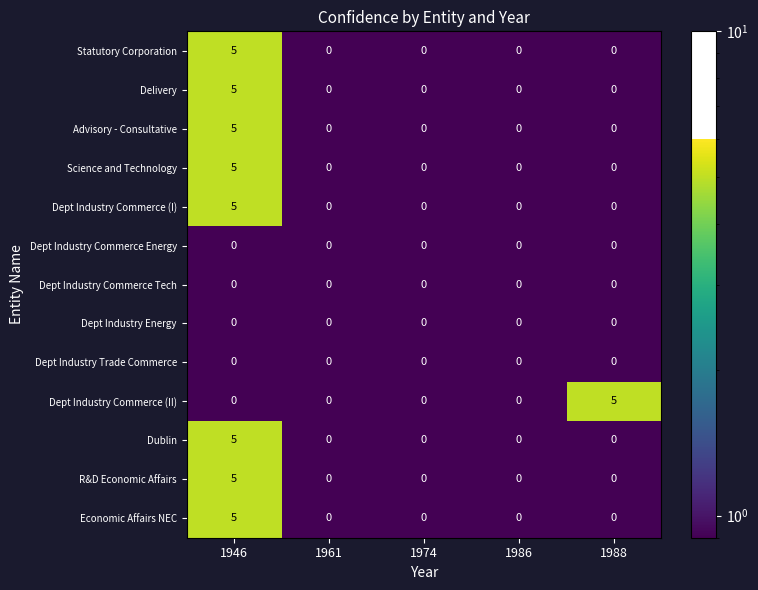

The Dept Industry Commerce (II) series shows -2 at 1946. True or false?

False